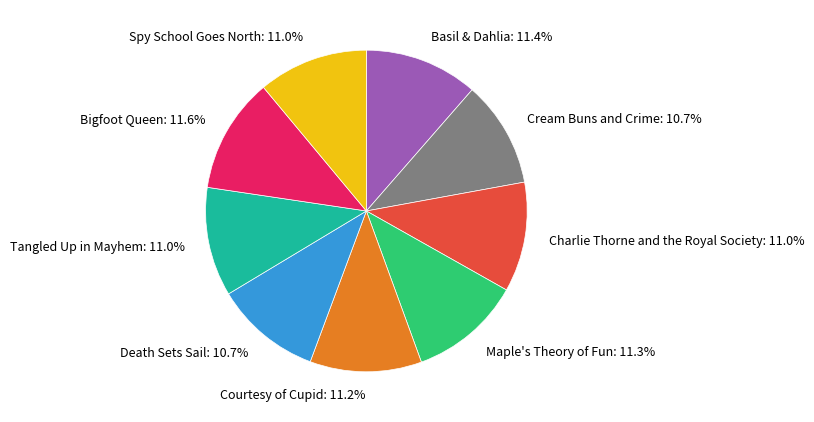

How many segments does this pie chart have?

9